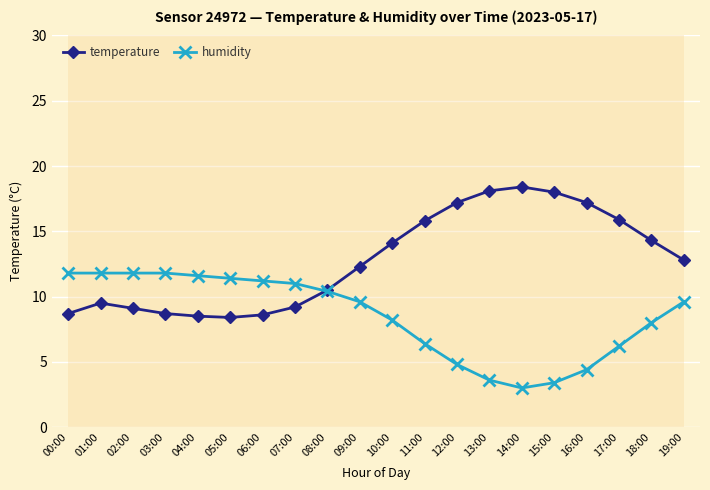

What is the highest value of the temperature series?

18.4